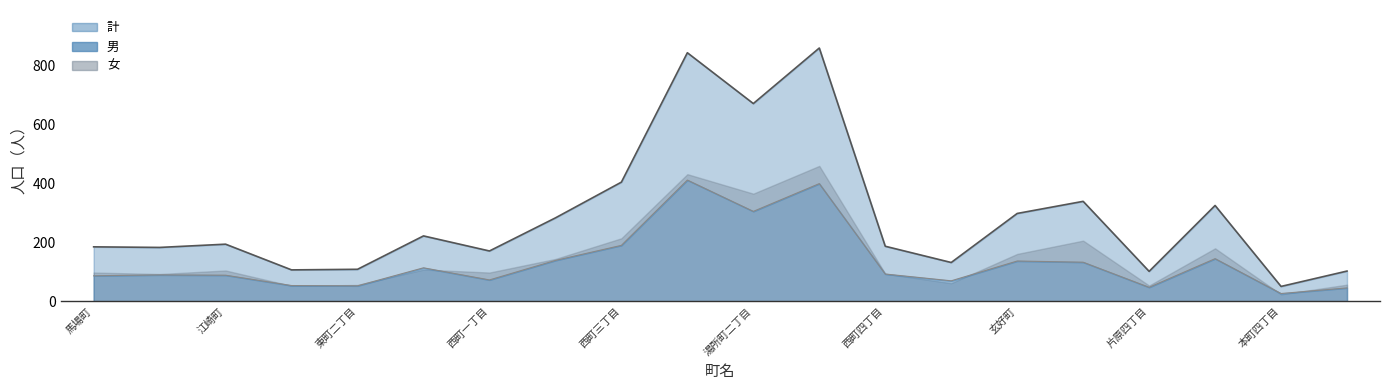

What is the difference between the second highest and second lowest values in the 計 series?

740